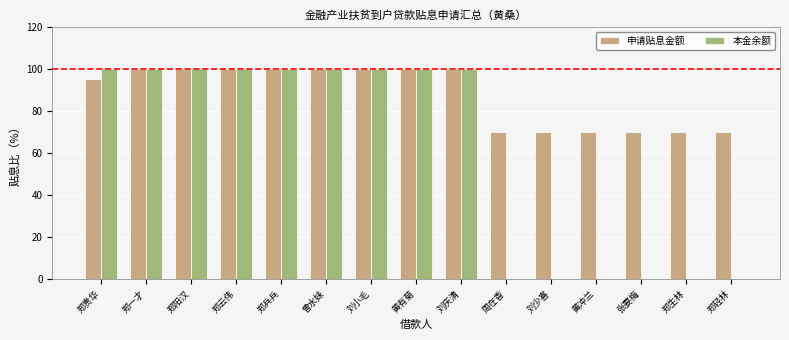

What is the sum of the 申请贴息金额 values at 曾水妹 and 郑轻林?

169.9